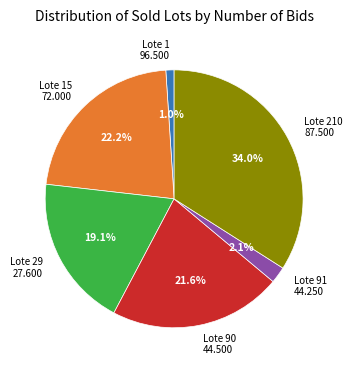

What portion of the pie excludes Lote 1 96.500?

99.0%